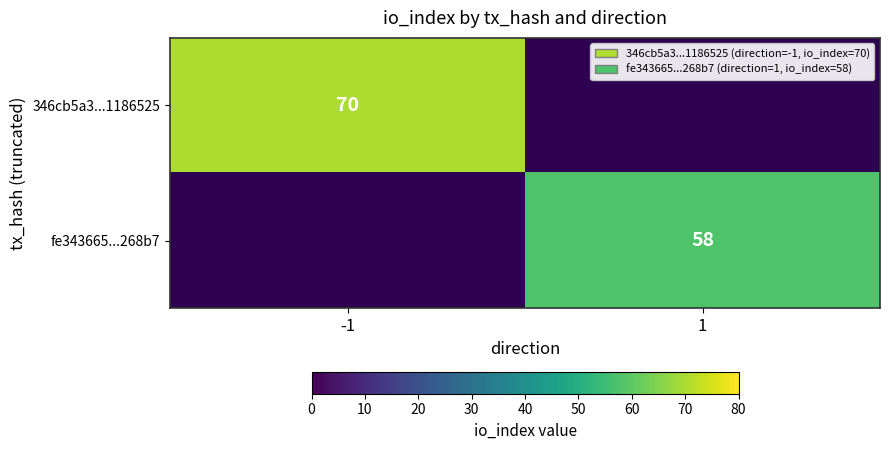

The value of fe343665...268b7 at 1 is 58. True or false?

True